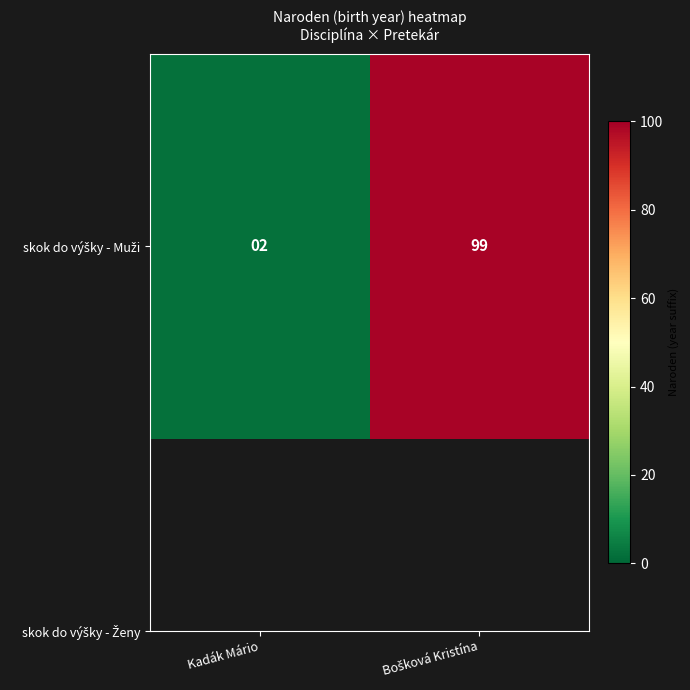

Which category has the highest value across all series?

Bošková Kristína